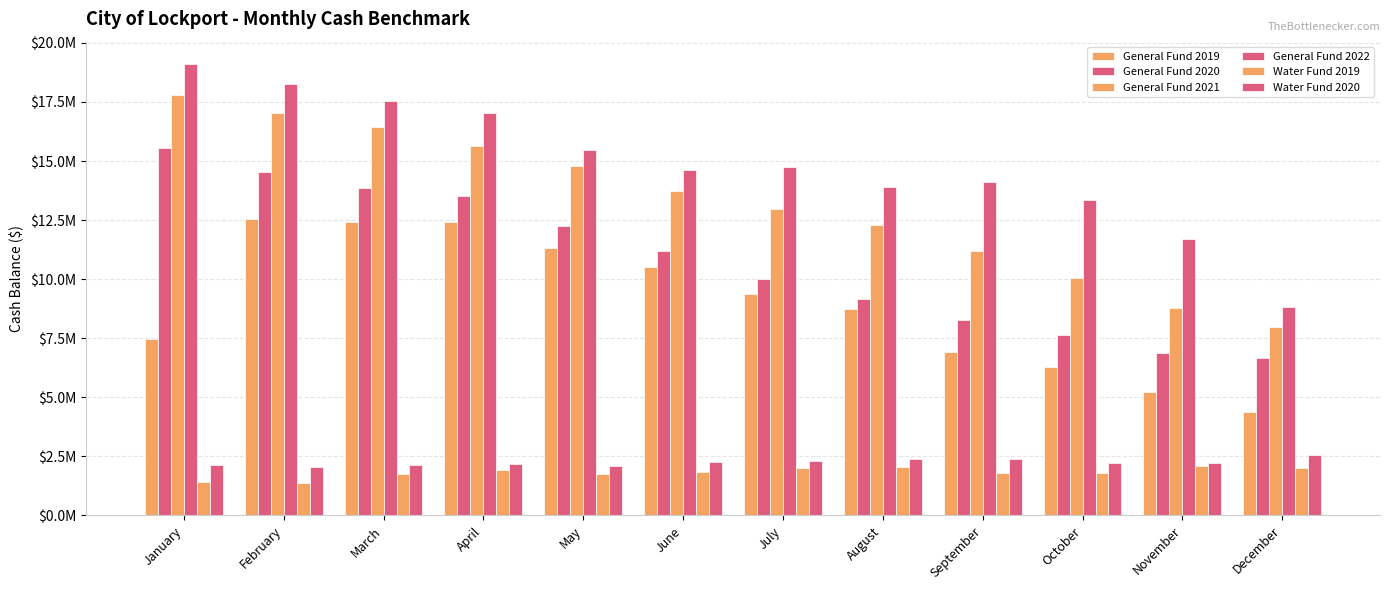

The Water Fund 2020 series shows 1370701.3 at July. True or false?

False